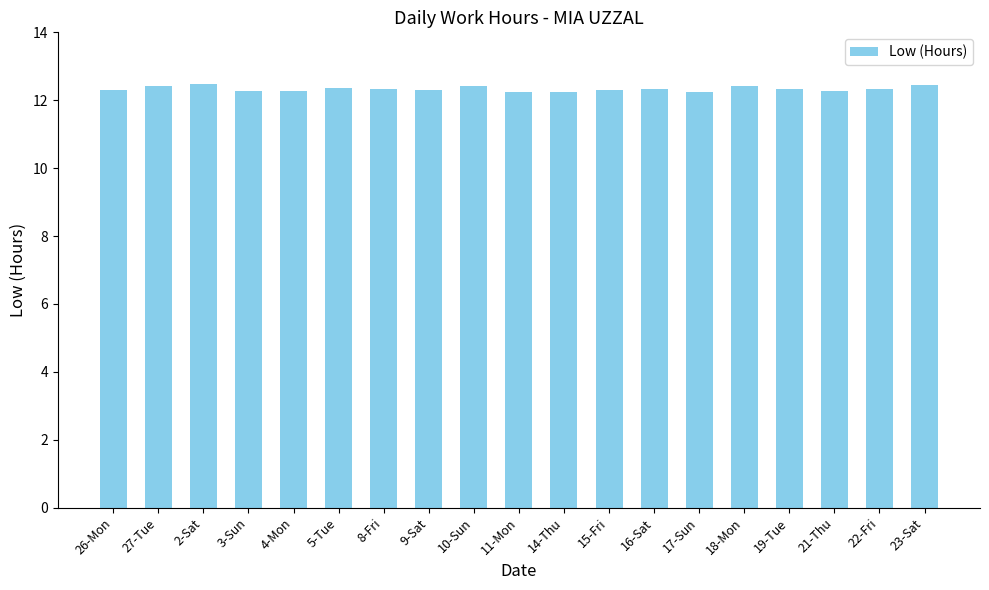

What is the value of the 13th bar from the left?

12.3